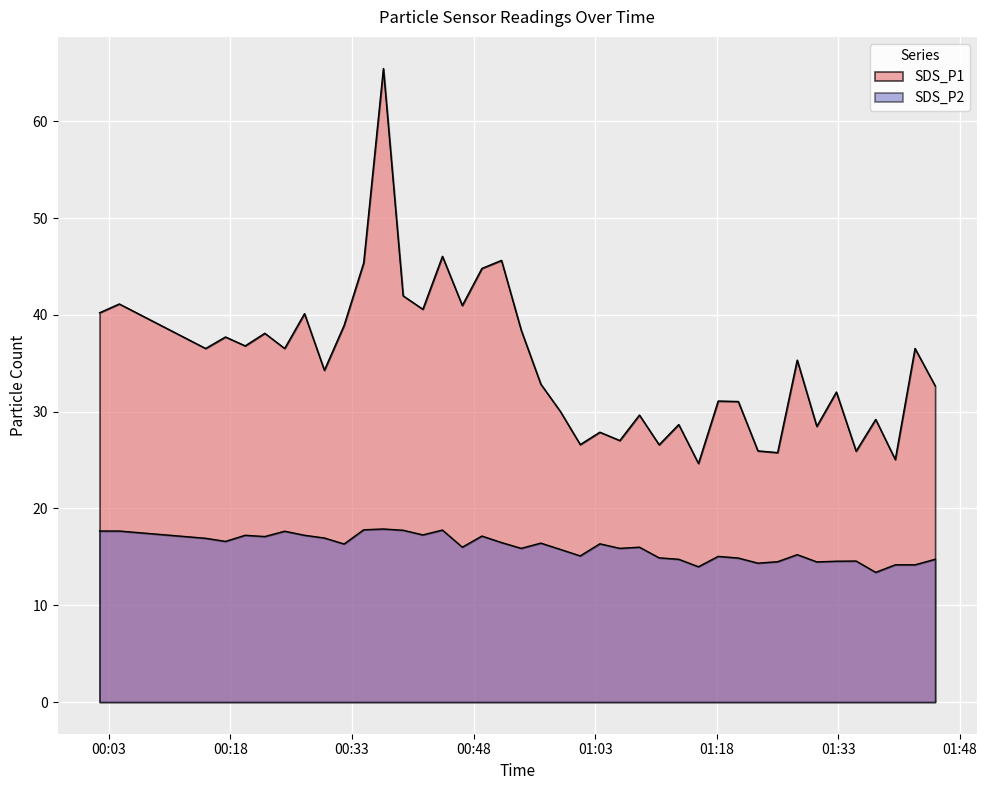

At 2022/11/08 00:24:41, list the series in order from largest to smallest.

SDS_P1, SDS_P2